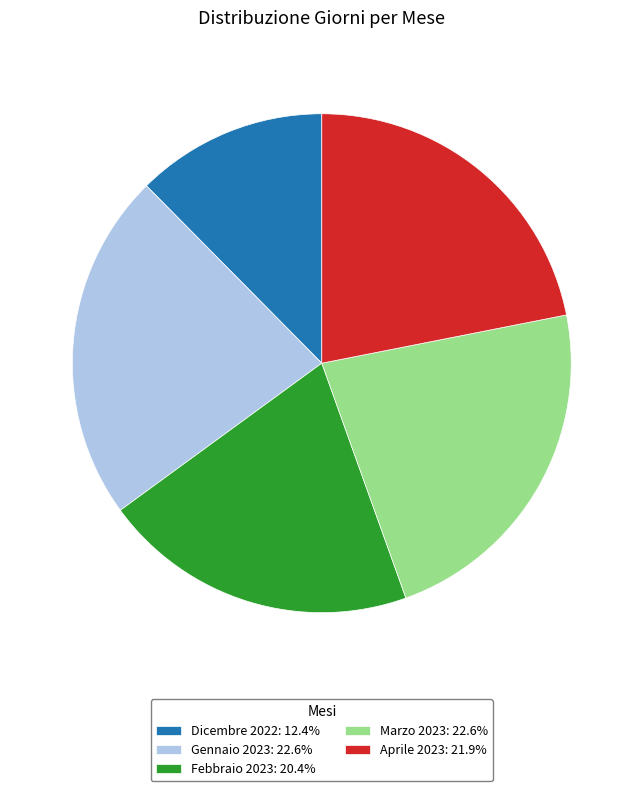

What is the ratio of the value at Febbraio 2023: 20.4% to the value at Gennaio 2023: 22.6%?

0.9